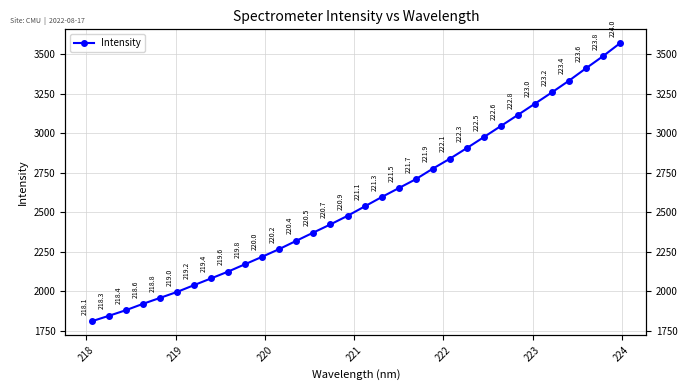

Reading left to right, transcribe all the data shown in this chart.

1809.9	1844.3	1879.9	1920.1	1957.8	1995.6	2038.8	2081.6	2124.7	2171.7	2218.8	2267.5	2319.8	2371.9	2423.5	2477.6	2536.7	2596.1	2652.7	2709.2	2776.1	2838.9	2906.5	2976.0	3046.3	3116.6	3187.8	3259.5	3333.4	3411.9	3488.6	3570.8